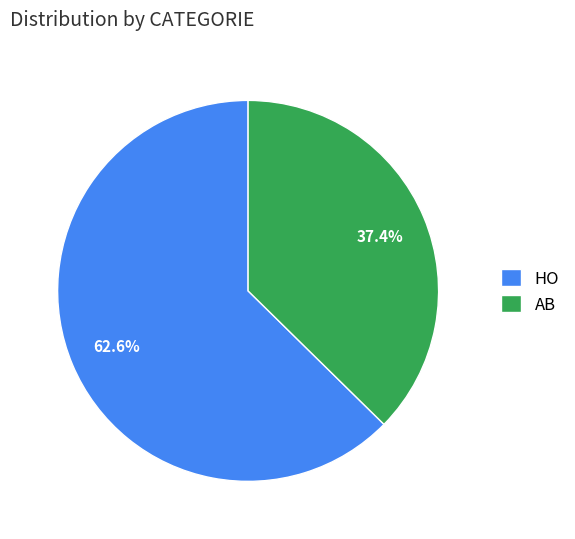

True or false: AB accounts for 23% of the total.

False